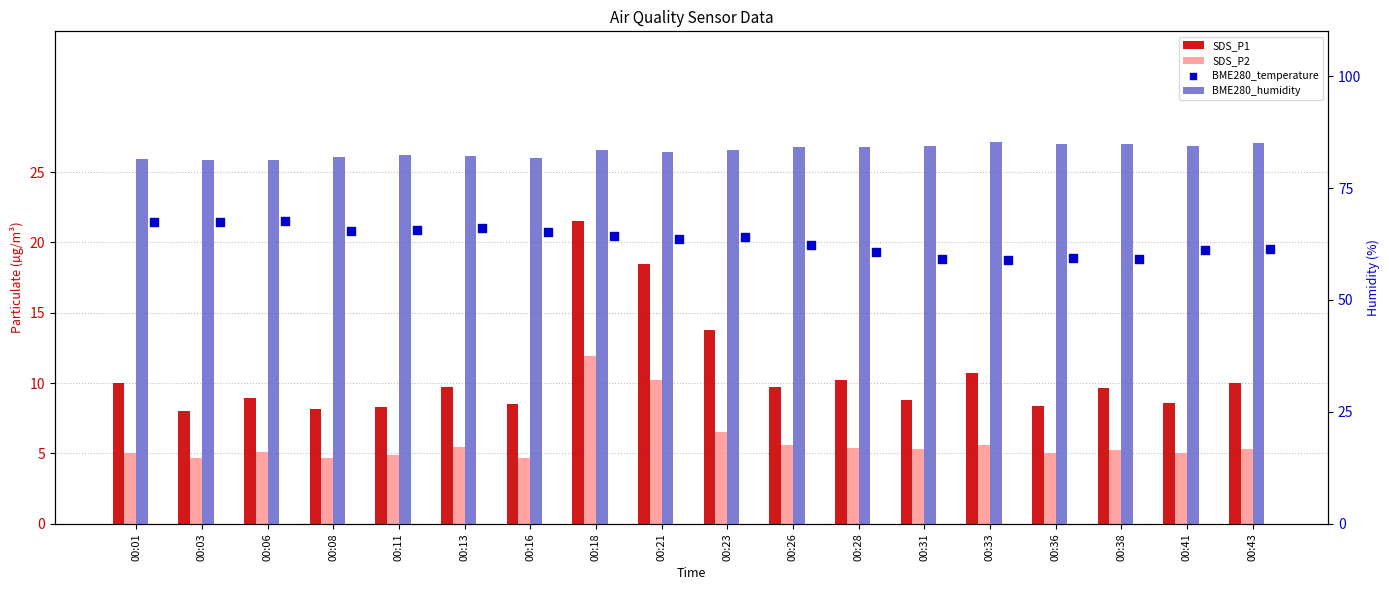

Which series reaches the minimum Y coordinate?

SDS_P2